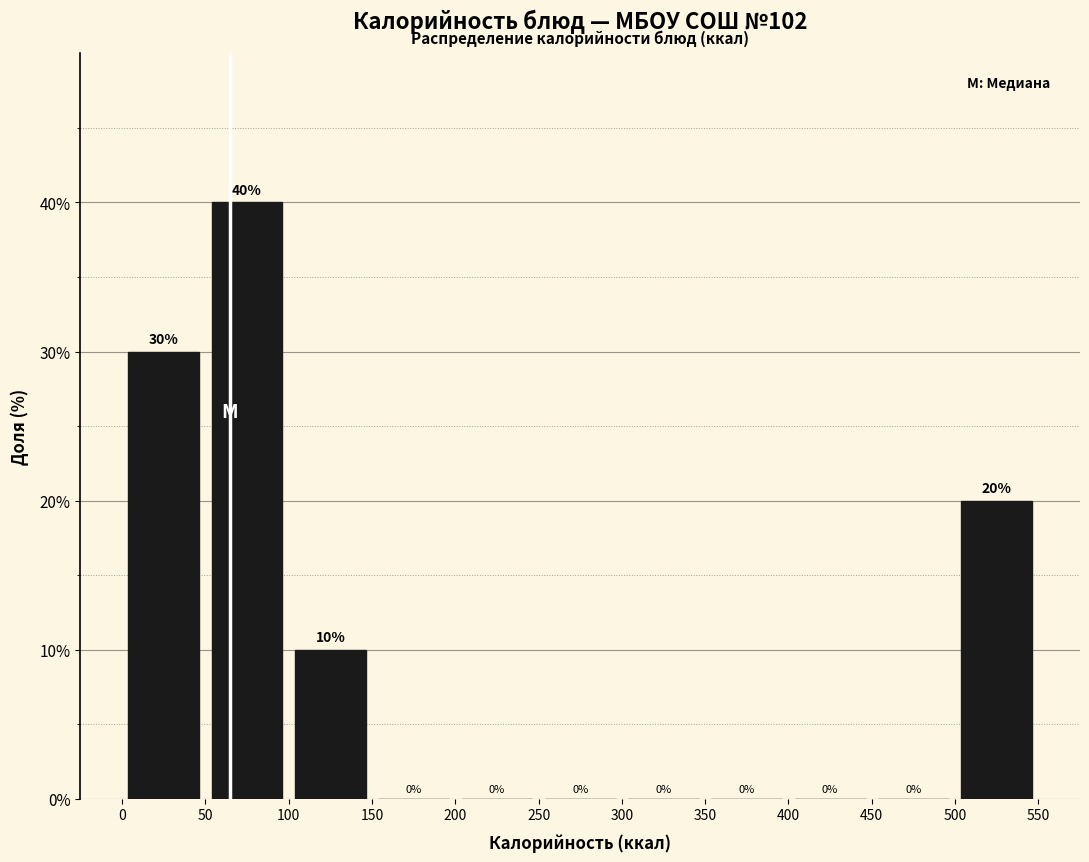

What is the height of the bar covering 100 to 150 on the x-axis?

10